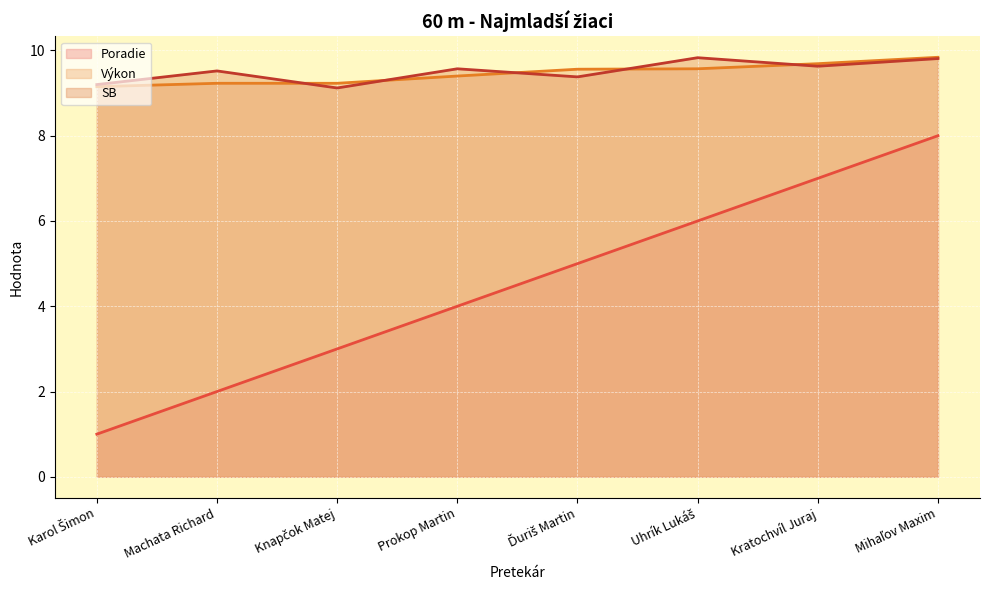

True or false: Poradie has a value of 14.1 at Mihaľov Maxim.

False